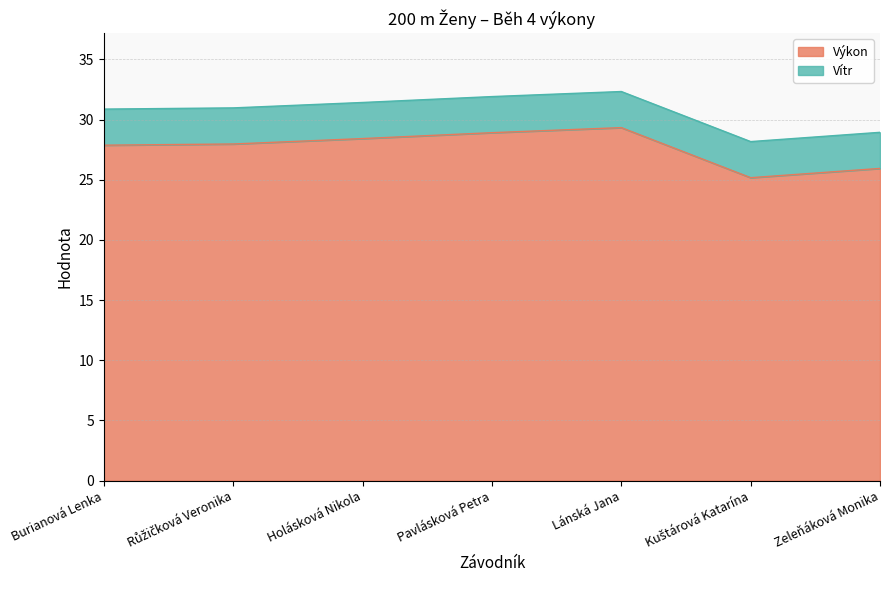

Rank the categories by value from highest to lowest.

Lánská Jana, Pavlásková Petra, Holásková Nikola, Růžičková Veronika, Burianová Lenka, Zeleňáková Monika, Kuštárová Katarína